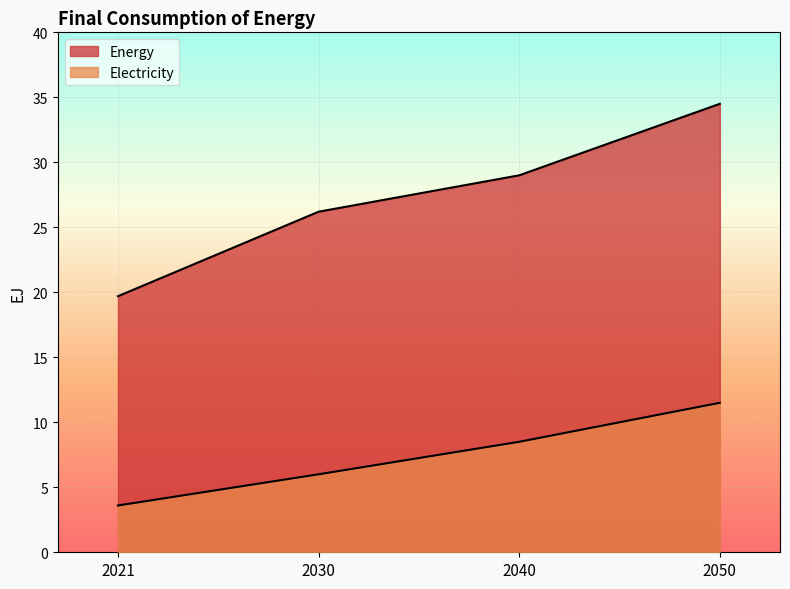

Count the number of categories in the chart.

4